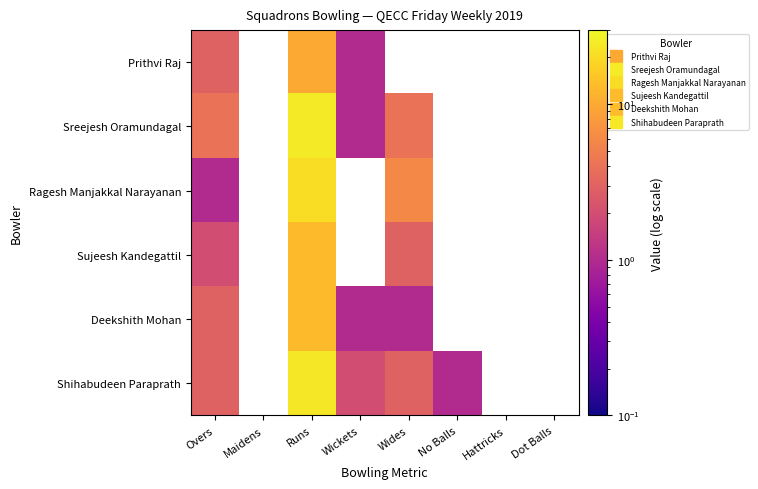

What is the maximum value shown in the chart?

25.0